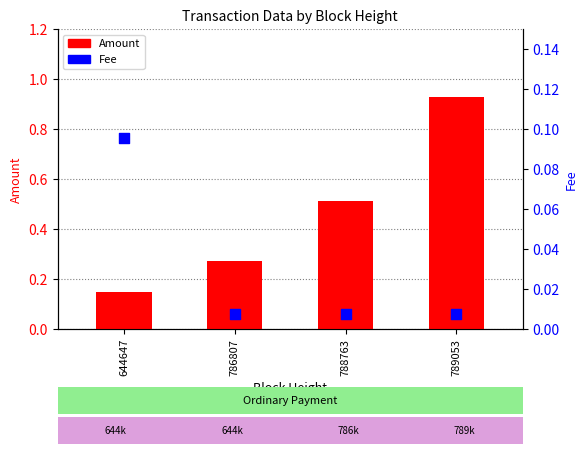

Is the value of Fee at 786807 greater than the value of Amount at 788763?

No